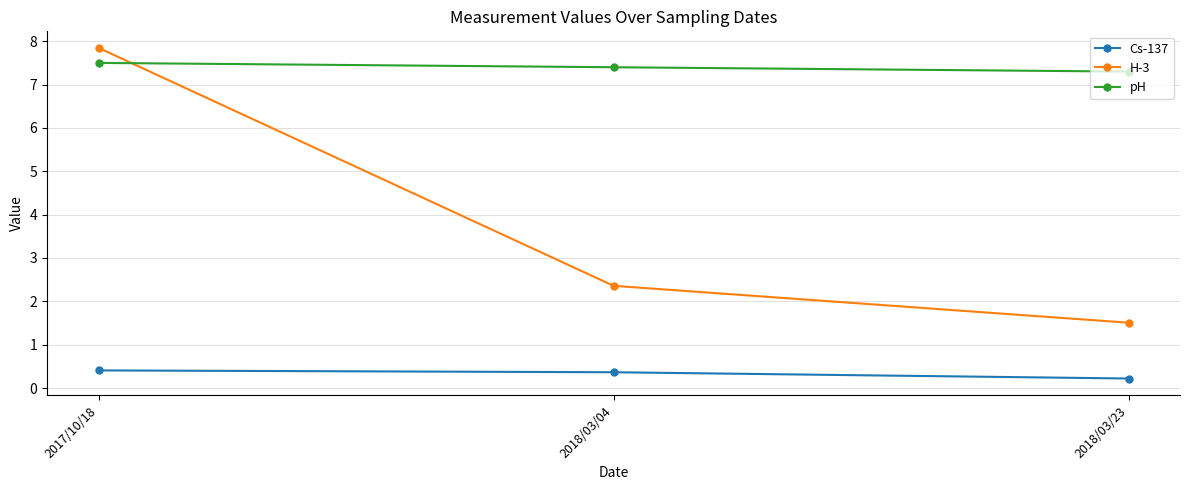

The value of pH at 2018/03/04 is 7.4. True or false?

True